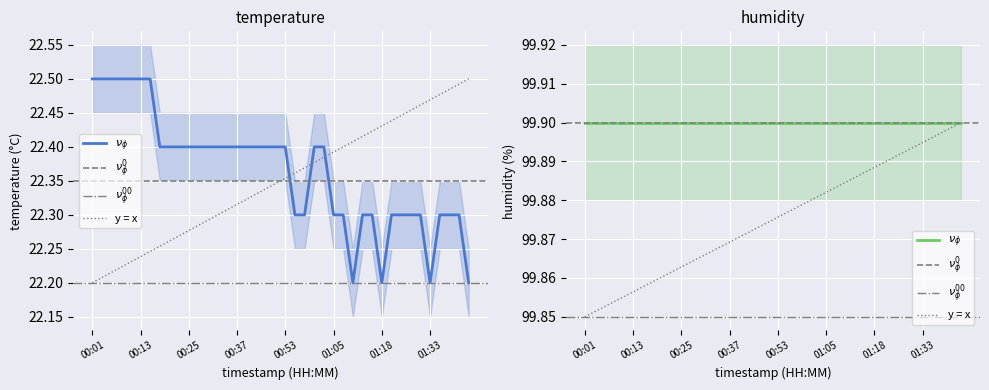

What is the maximum value shown in the chart?

22.5